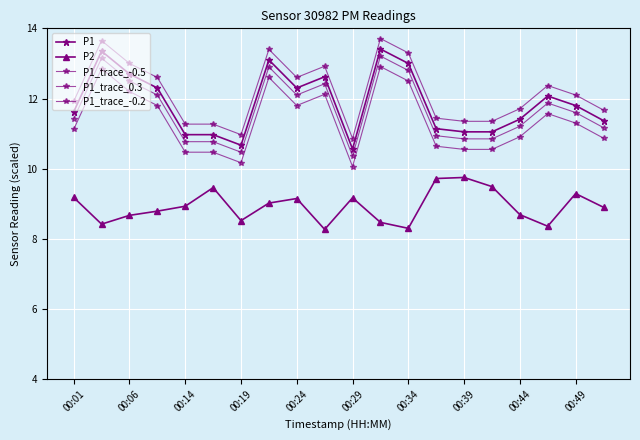

What is the average value of the P1 series?

11.9